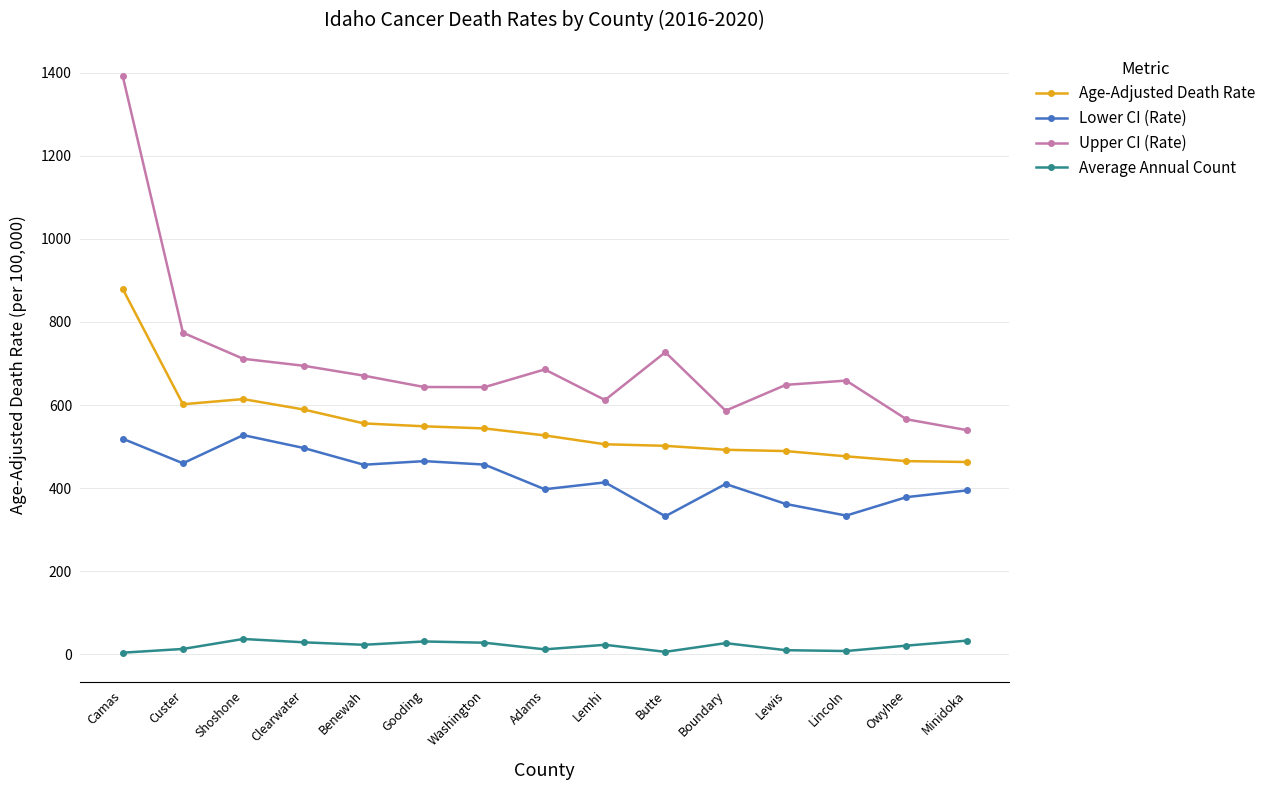

Which series has the largest total across all categories?

Upper CI (Rate)